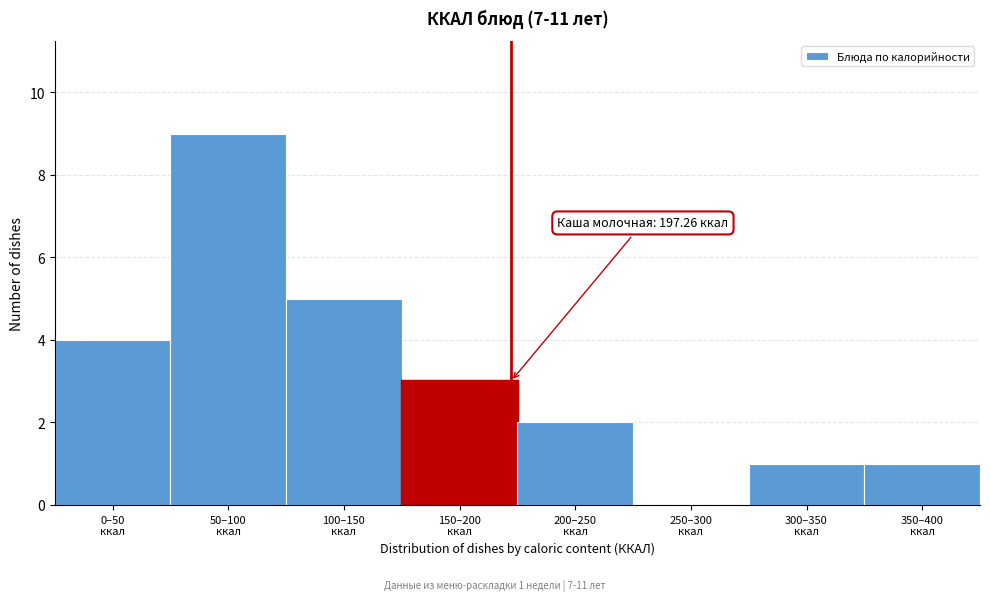

What is the greatest value displayed?

9